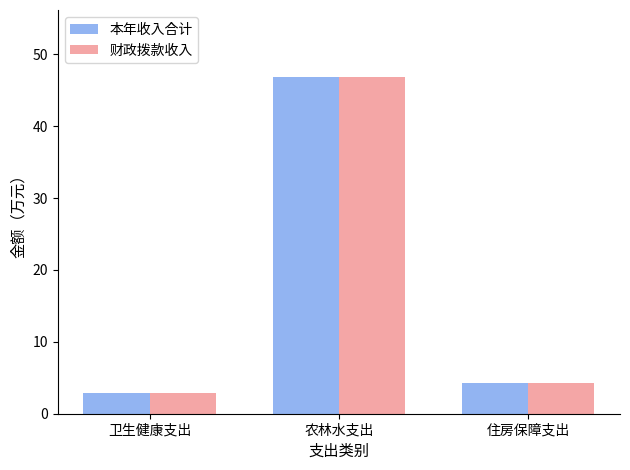

List the labels in order of 本年收入合计 value, largest first.

农林水支出, 住房保障支出, 卫生健康支出